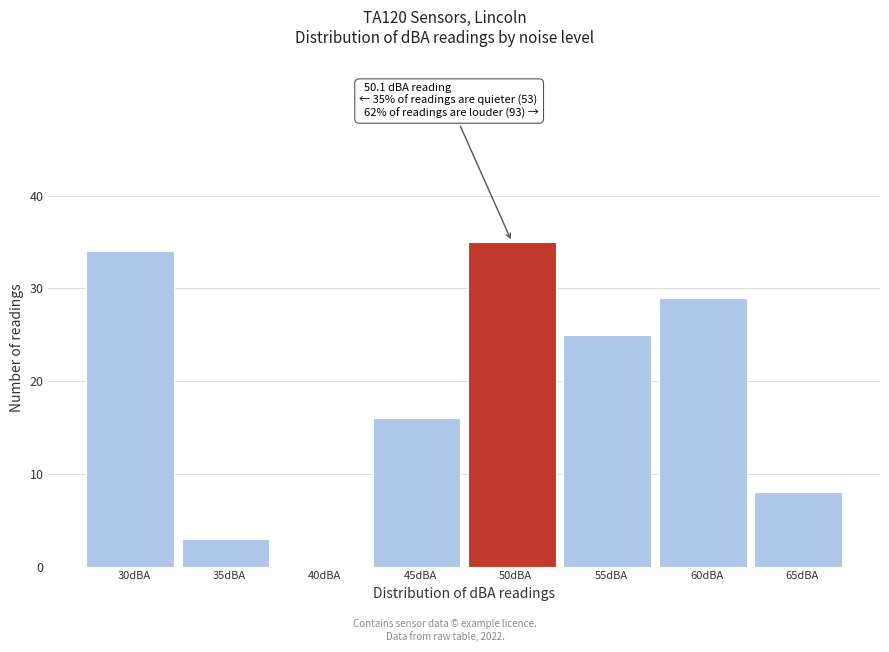

Reading right to left, what are all the values shown in this chart?

65dBA=8	60dBA=29	55dBA=25	50dBA=35	45dBA=16	40dBA=0	35dBA=3	30dBA=34